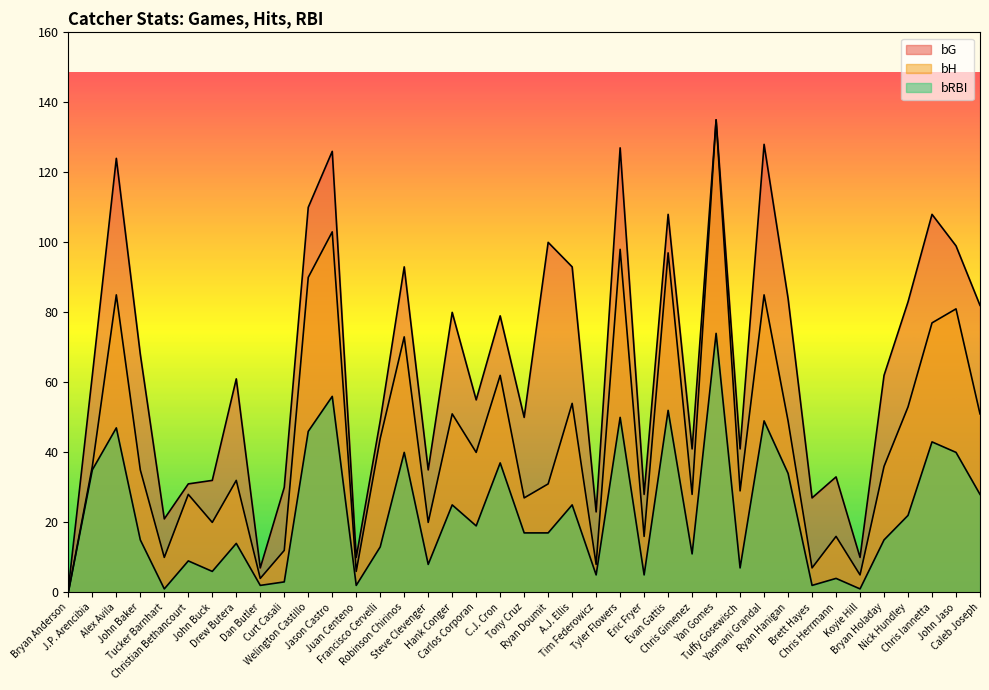

Where does the bG series first go above 62?

Alex Avila